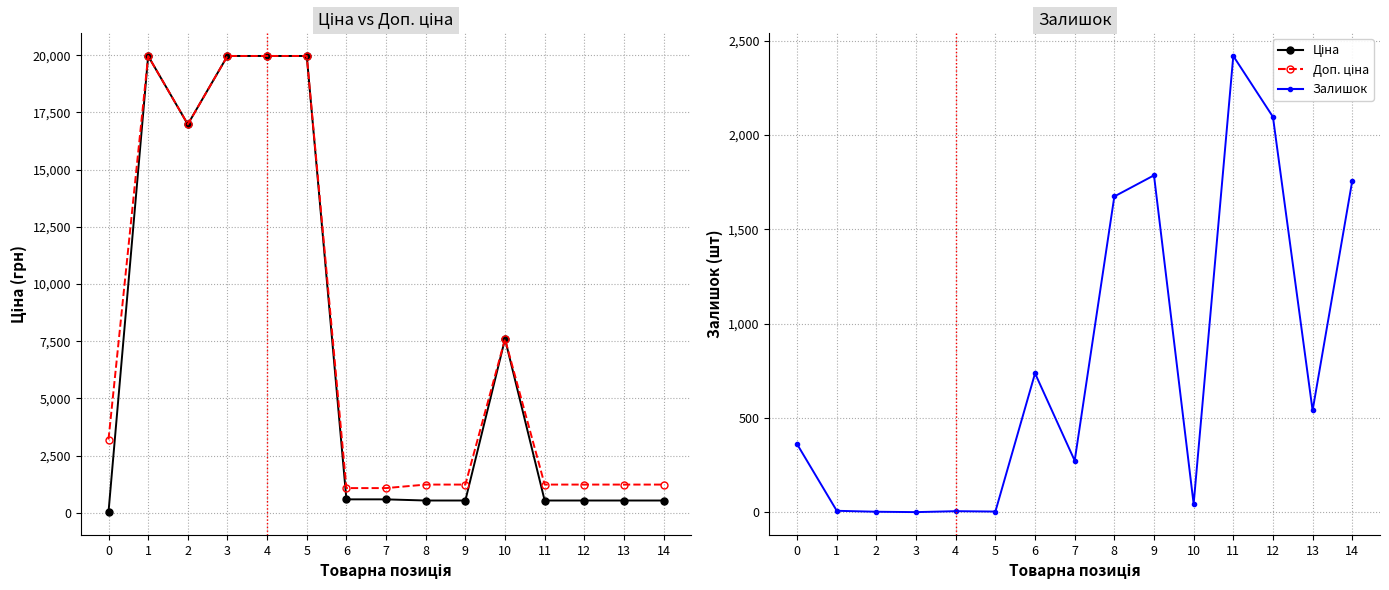

Which label corresponds to the smallest value in the chart?

3